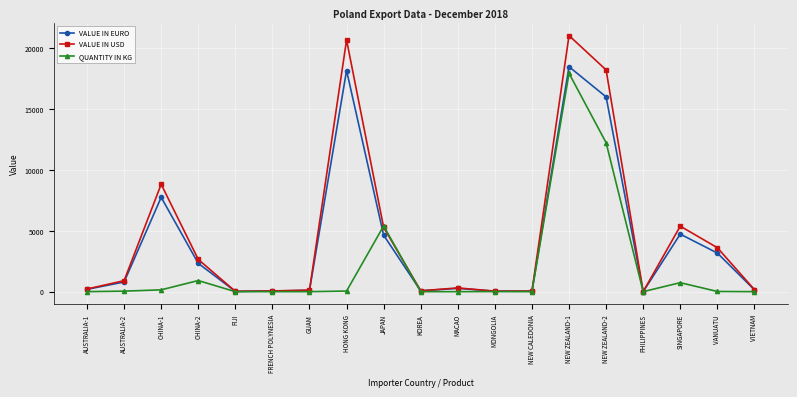

At how many categories does at least one series exceed 4175?

6